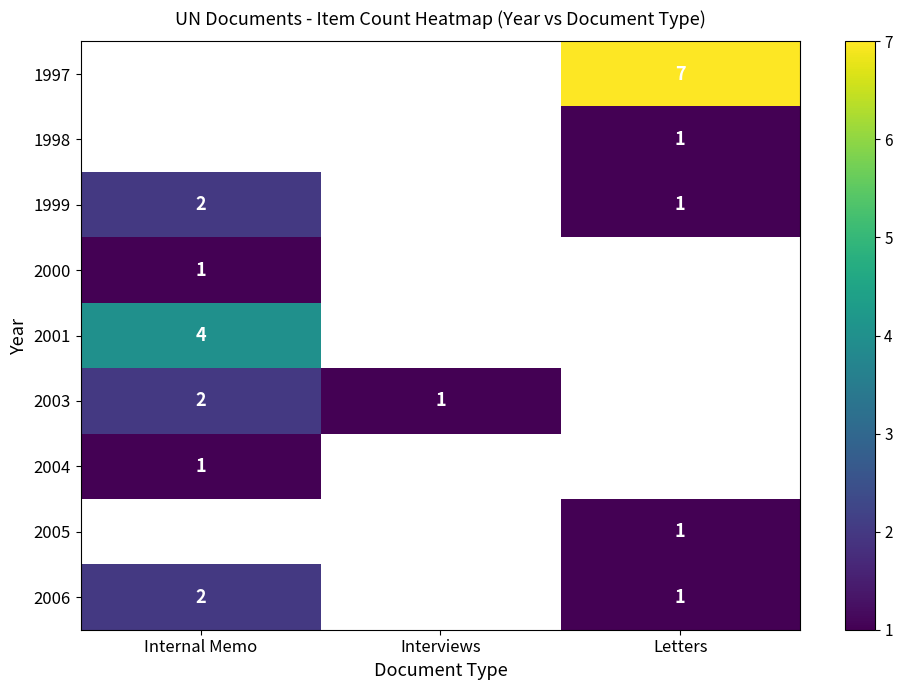

Rank the categories by row_2 value from highest to lowest.

Internal Memo, Interviews, Letters